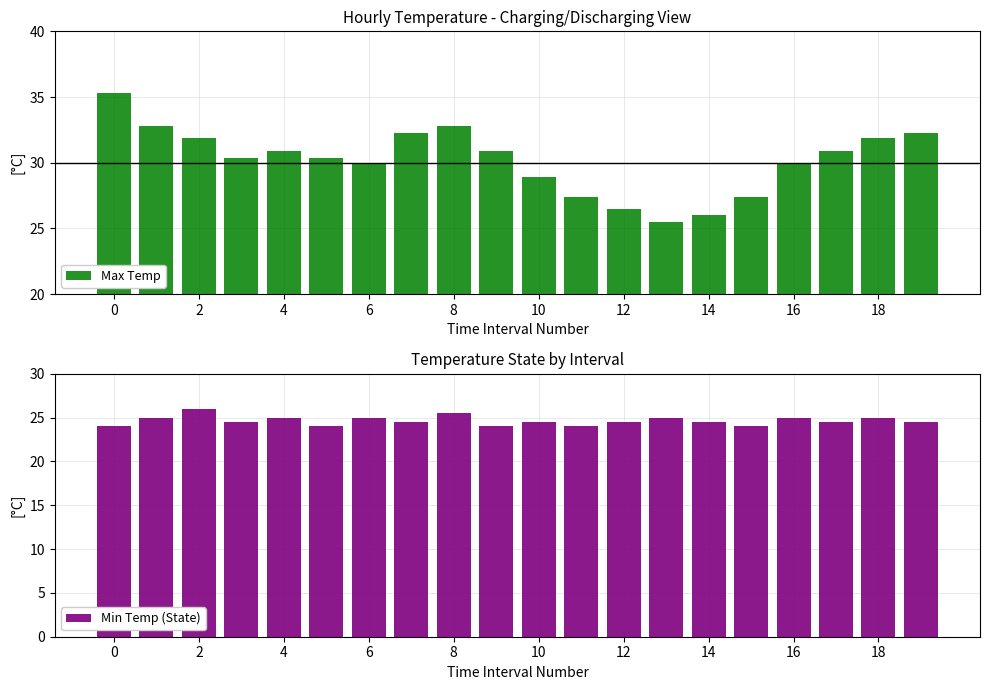

Is the value of Min Temp (State) at 14 greater than the value of Max Temp at 19?

No